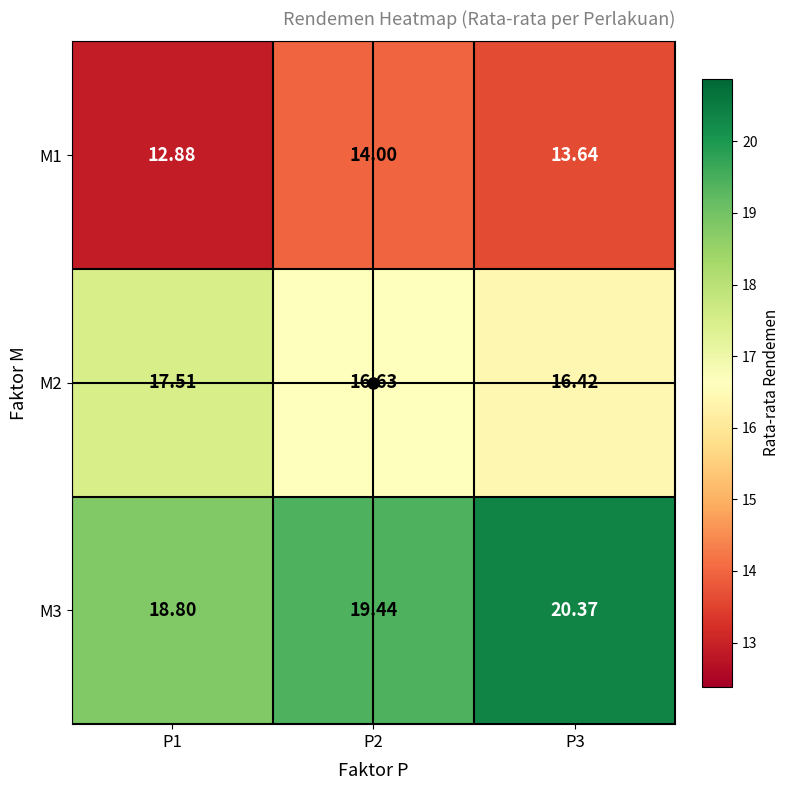

How many data points does each series have?

3